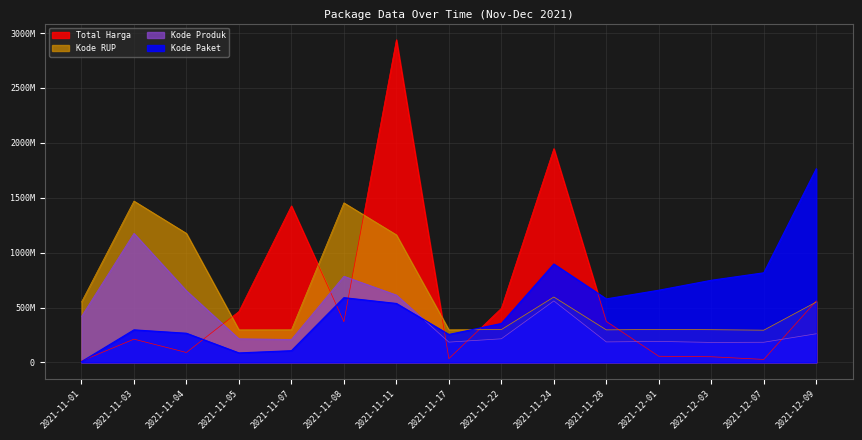

What position from the right is 2021-11-04?

13